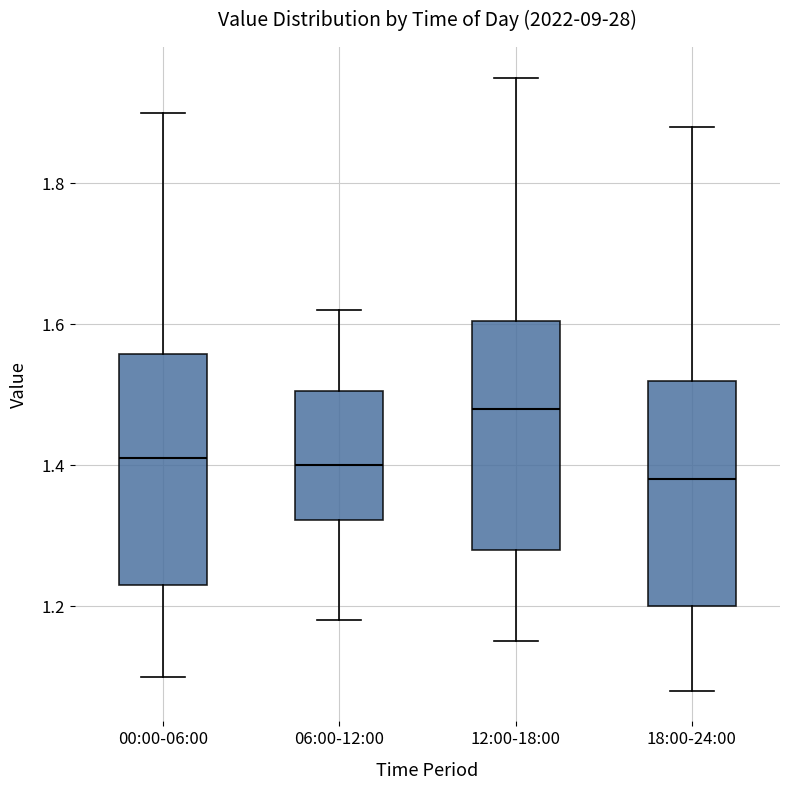

Which box has the highest median line?

12:00-18:00